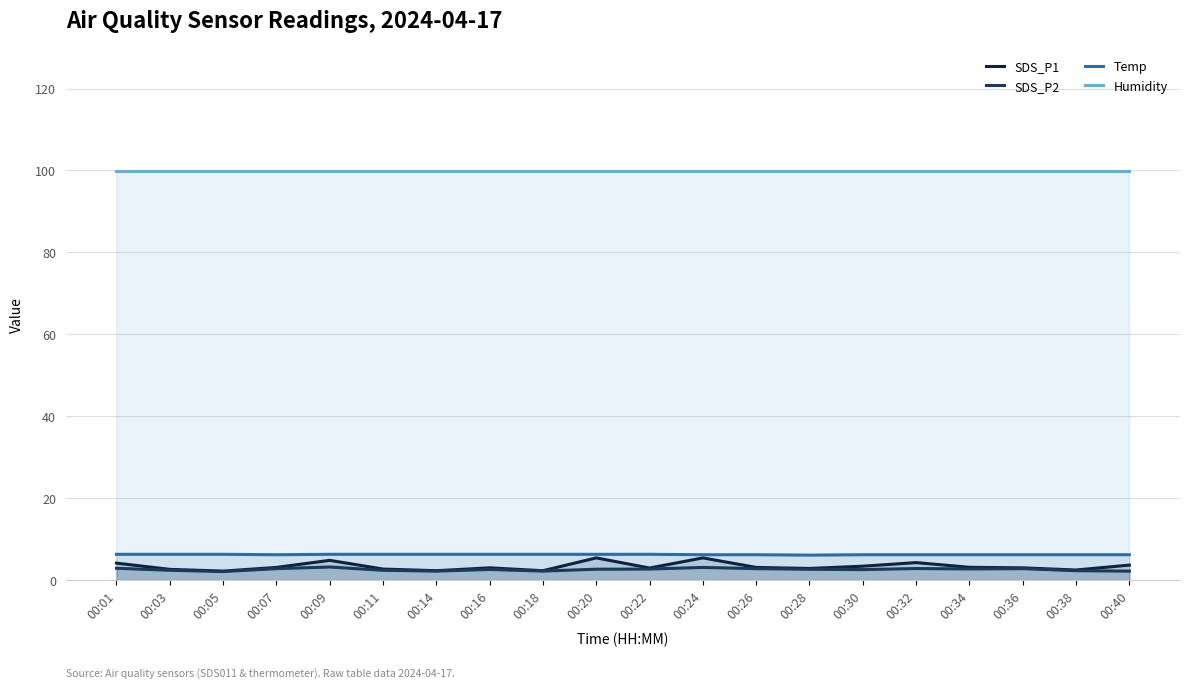

How many lines are shown in the chart?

4